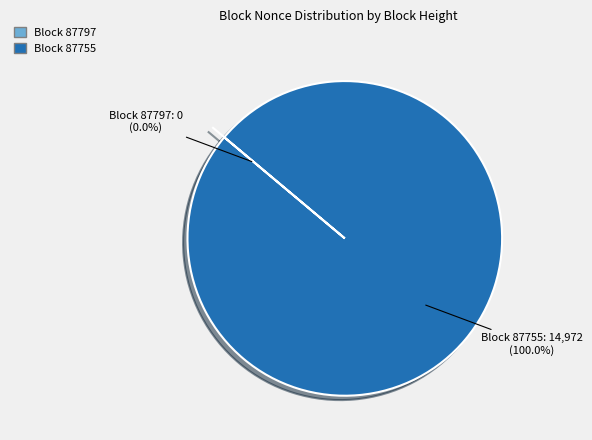

What portion of the pie excludes 87797?

100.0%